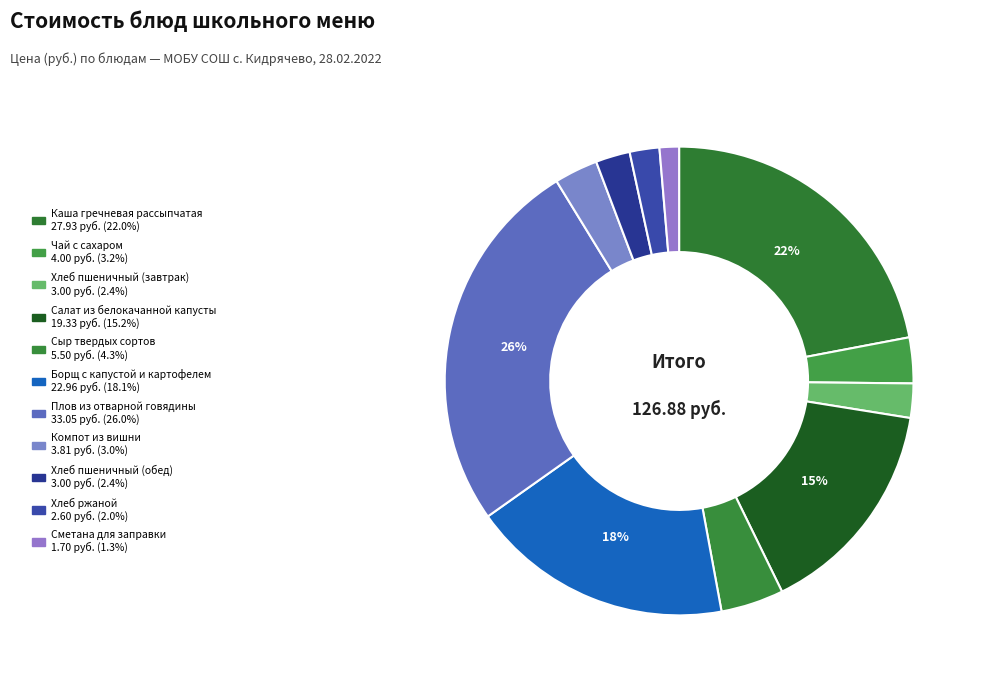

What is the largest slice in the pie chart?

Плов из отварной говядины